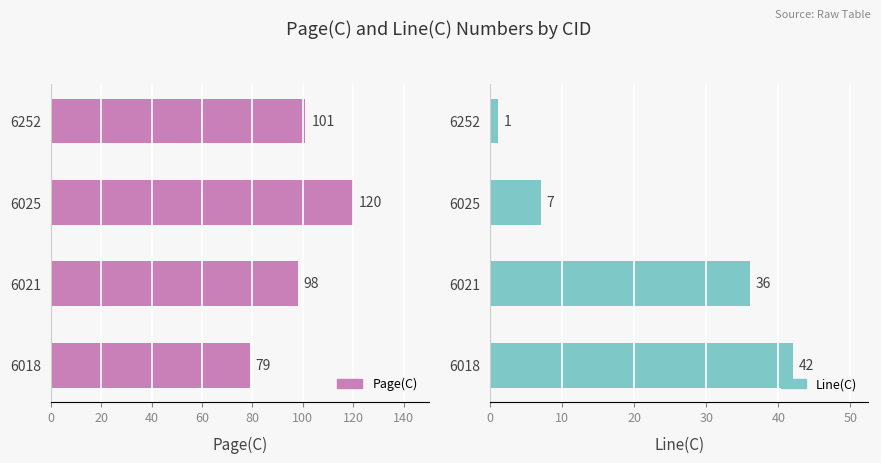

What is the total value across all series at 6252?

102